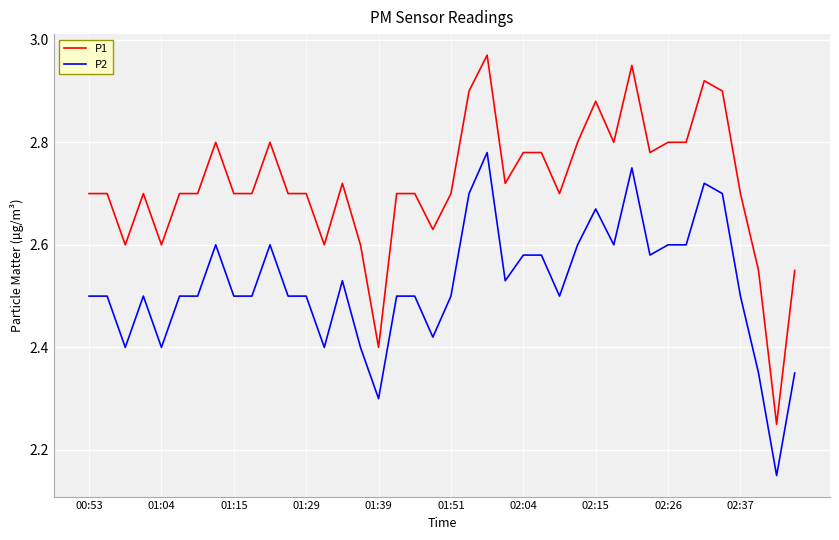

True or false: P1 and P2 cross at least once.

False